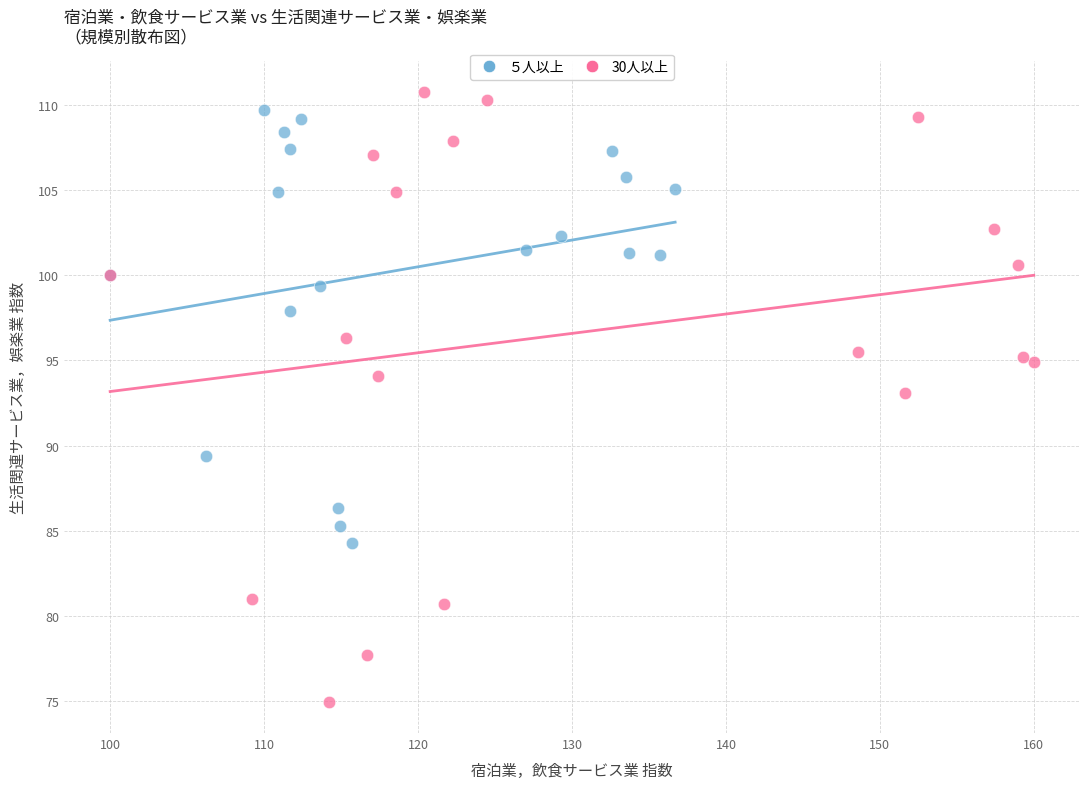

Which series has the largest Y range (max minus min)?

30人以上